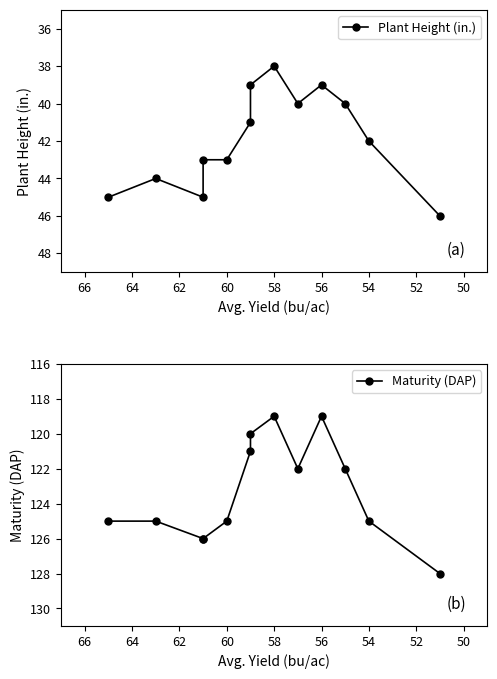

Is the value of Maturity (DAP) at 60 greater than the value of Plant Height (in.) at 60?

Yes